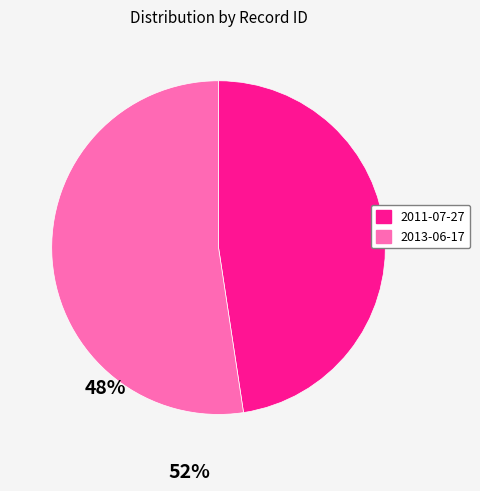

The 2011-07-27 slice represents 37% of the pie. True or false?

False